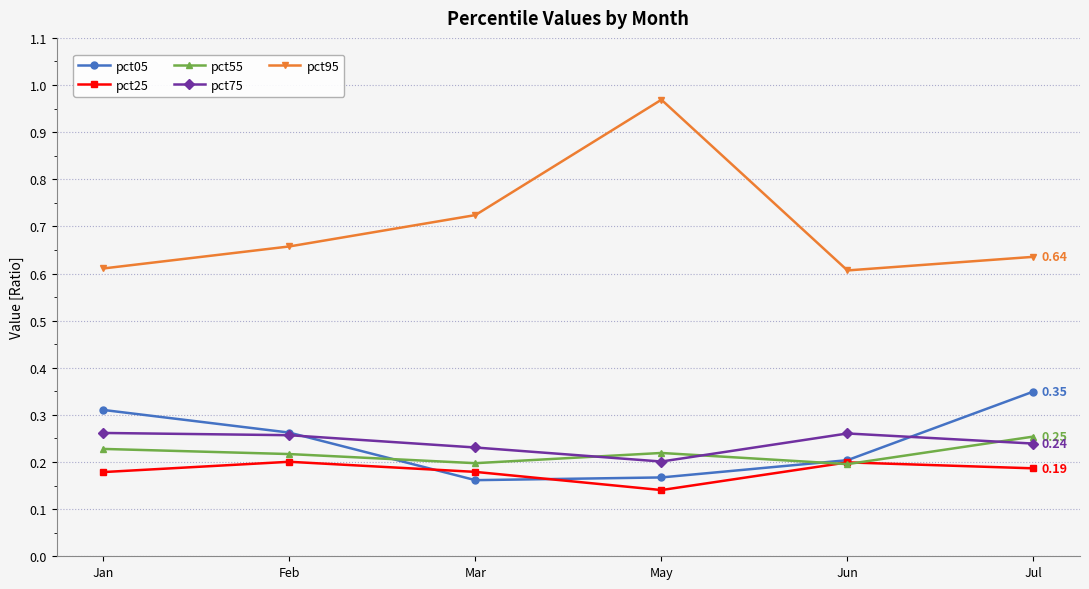

Is the value of pct25 at Jul greater than the value of pct55 at Jun?

No